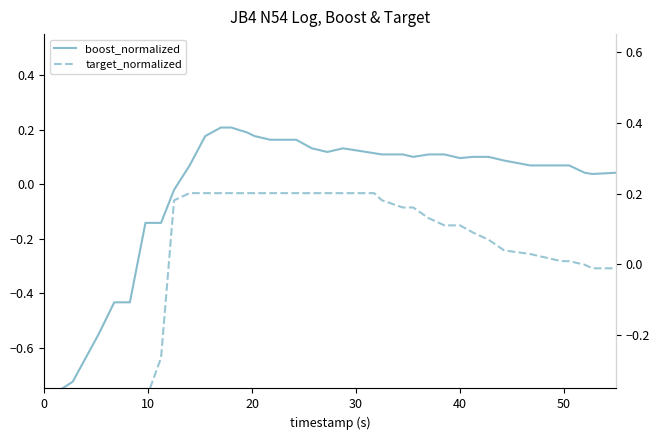

What is the difference between the highest and lowest values at 50?

0.2